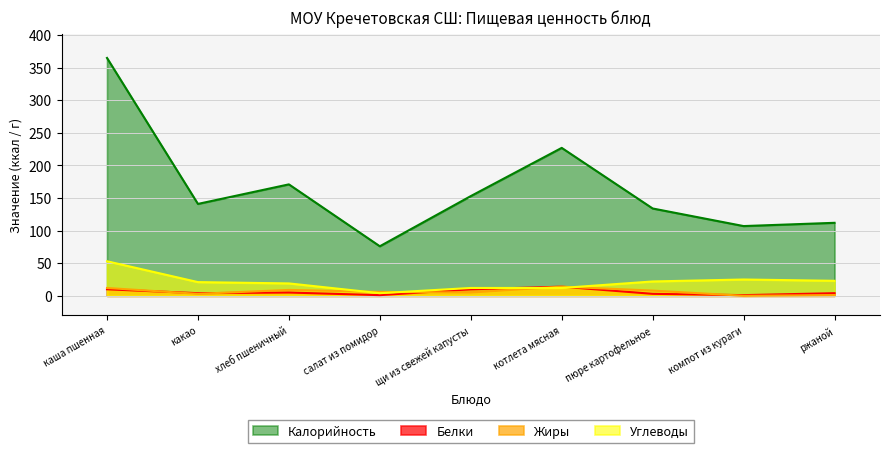

What is the difference between the maximum and minimum values in the Углеводы series?

49